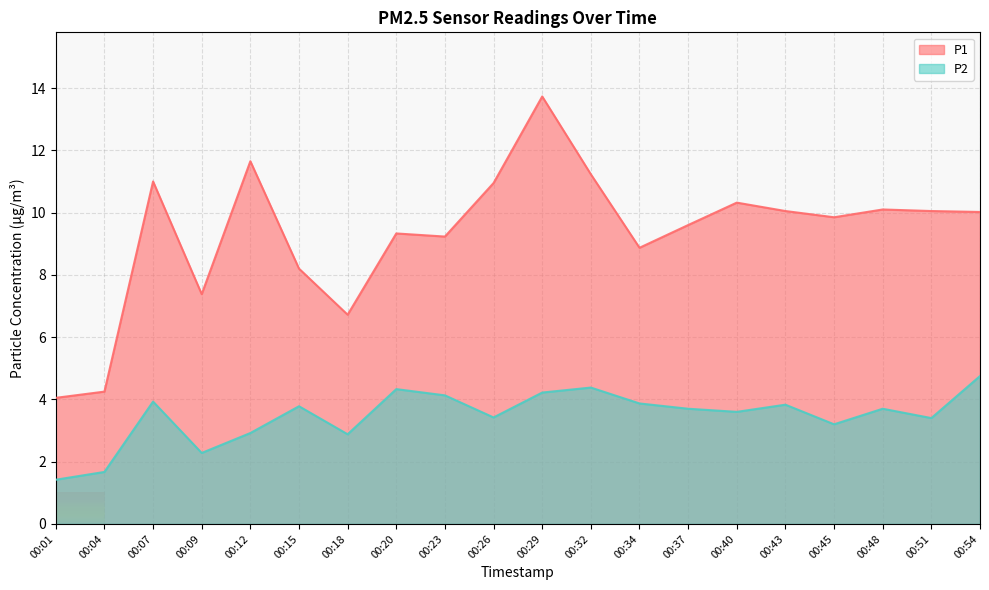

List the labels in order of P2 value, largest first.

00:54, 00:32, 00:20, 00:29, 00:23, 00:07, 00:34, 00:43, 00:15, 00:37, 00:48, 00:40, 00:26, 00:51, 00:45, 00:12, 00:18, 00:09, 00:04, 00:01